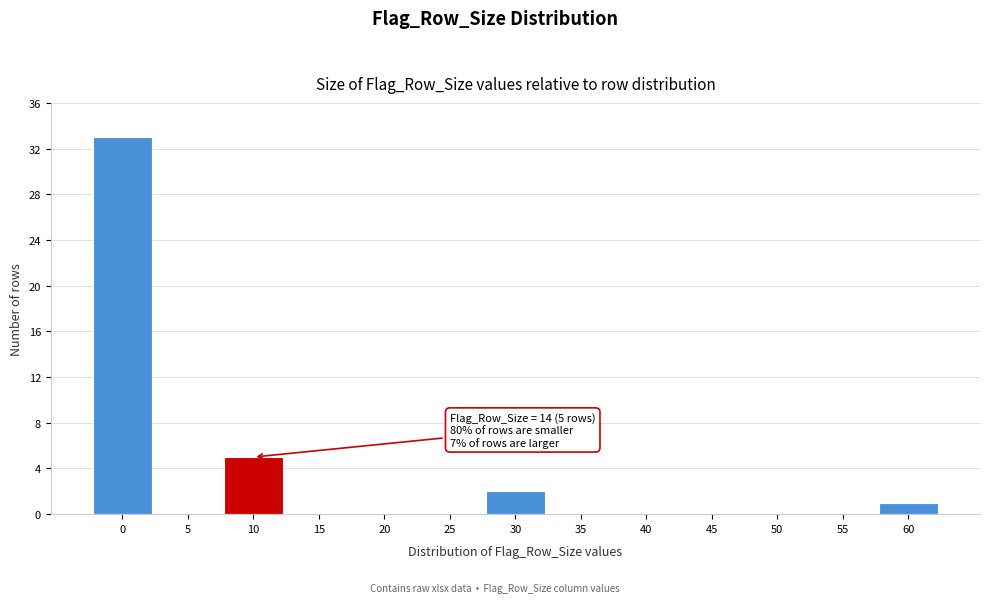

Reading left to right, extract all data points from this chart.

0=33	5=0	10=5	15=0	20=0	25=0	30=2	35=0	40=0	45=0	50=0	55=0	60=1